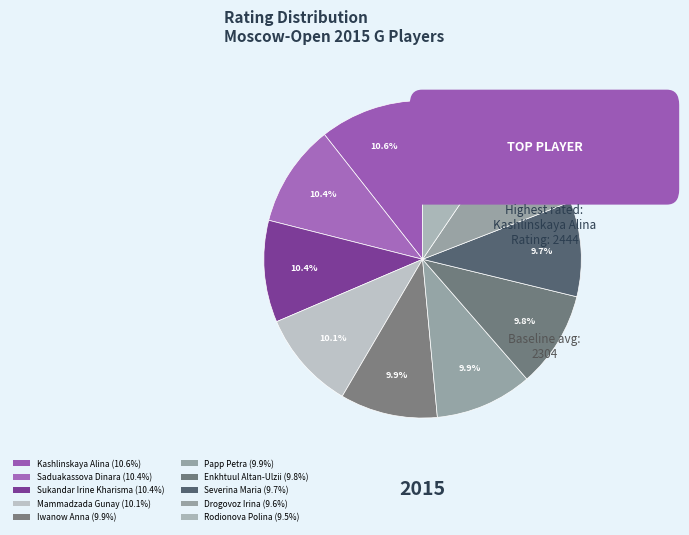

What is the total percentage of Enkhtuul Altan-Ulzii and Severina Maria?

19.5%